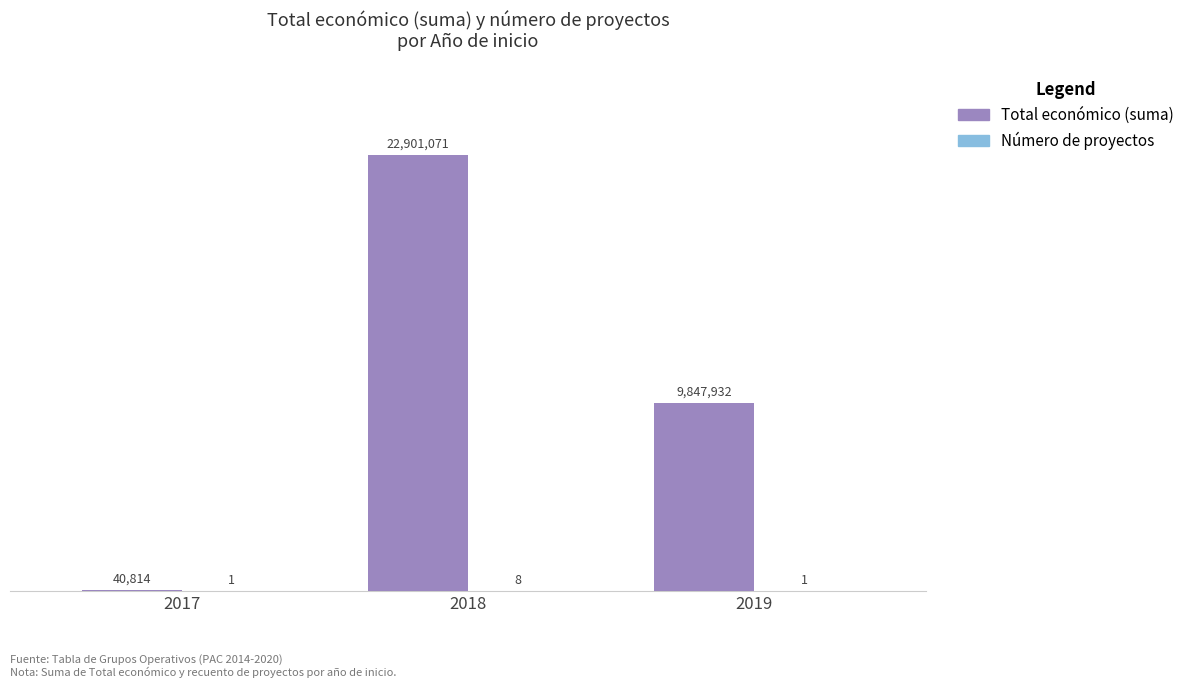

What is the average value of the Número de proyectos series?

3